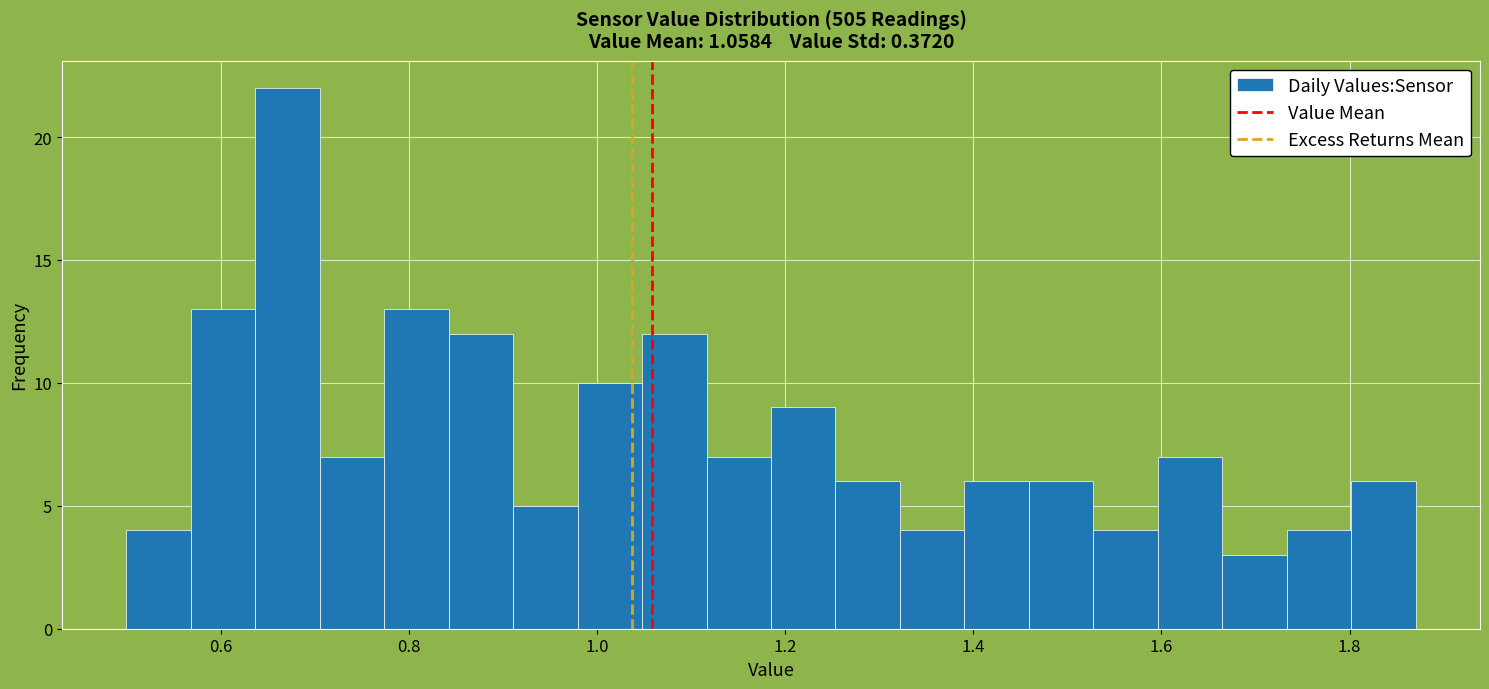

Around what value on the x-axis is the tallest bar? Give the approximate position of its centre, as read against the axis.

0.68